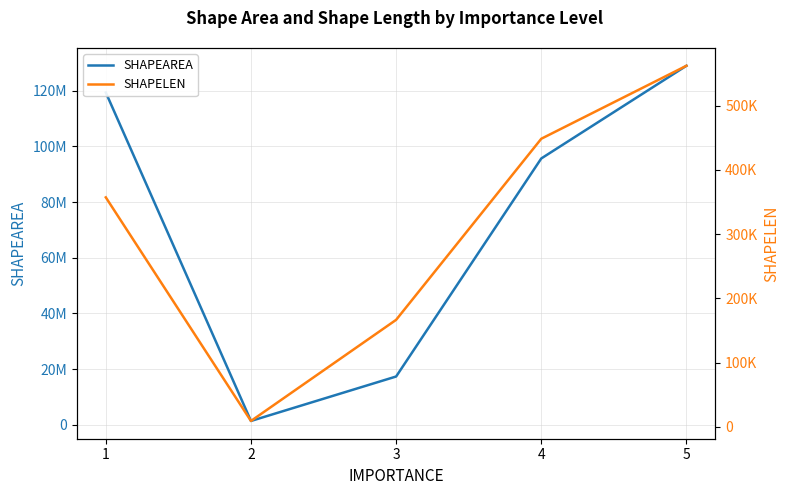

Rank the series by their average value, from highest to lowest.

SHAPEAREA, SHAPELEN